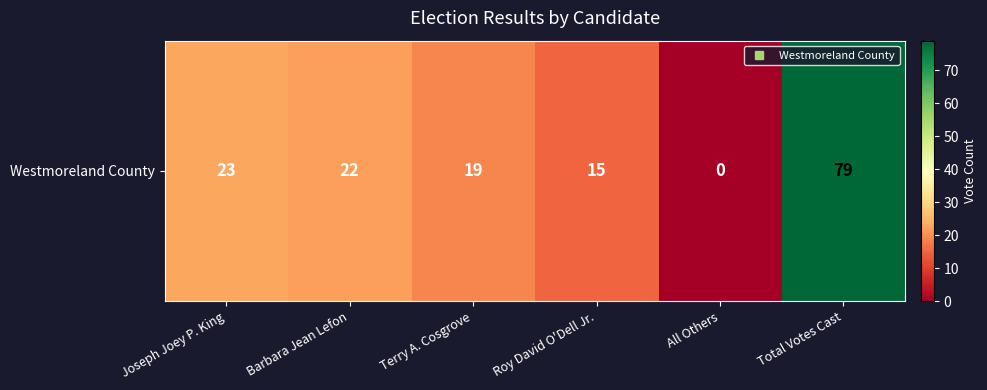

Reading left to right, list all the values displayed in this chart.

23	22	19	15	0	79